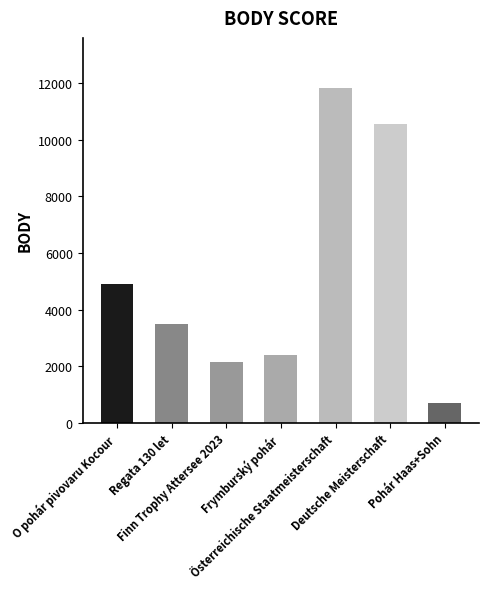

What is the sum of the values at Frymburský pohár and Regata 130 let?

5904